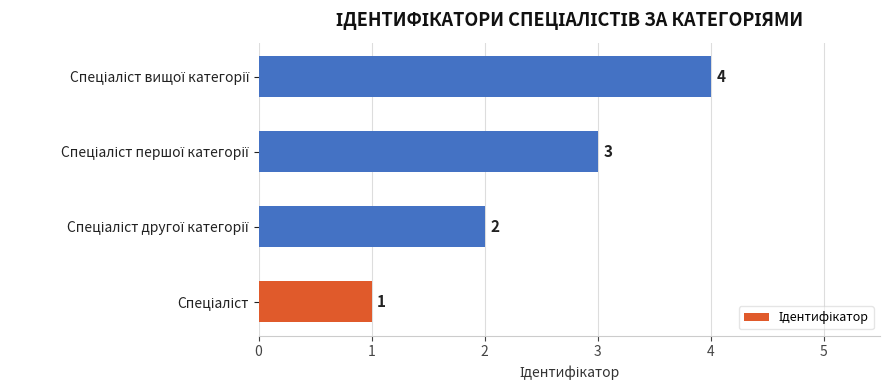

What is the sum of all values?

10